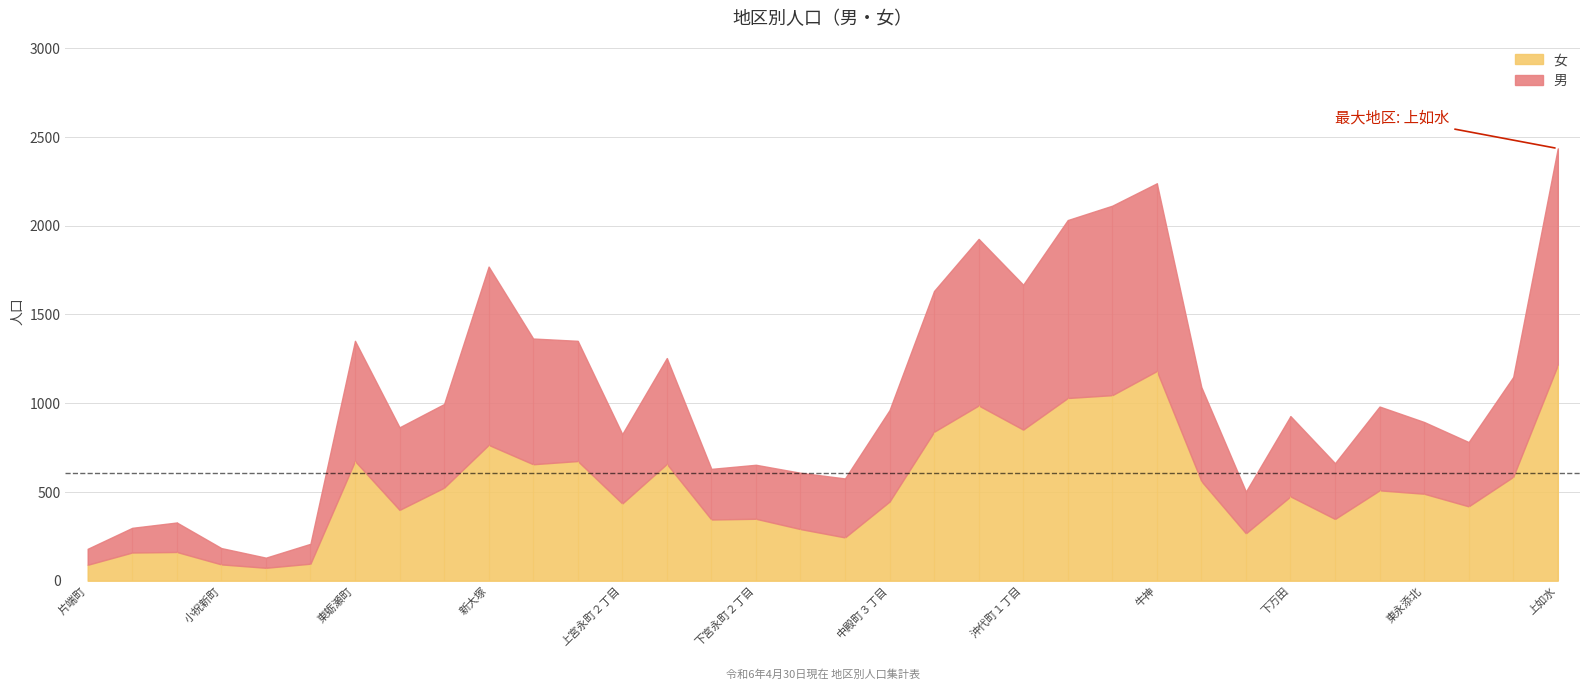

Which series has the largest range (max minus min)?

男